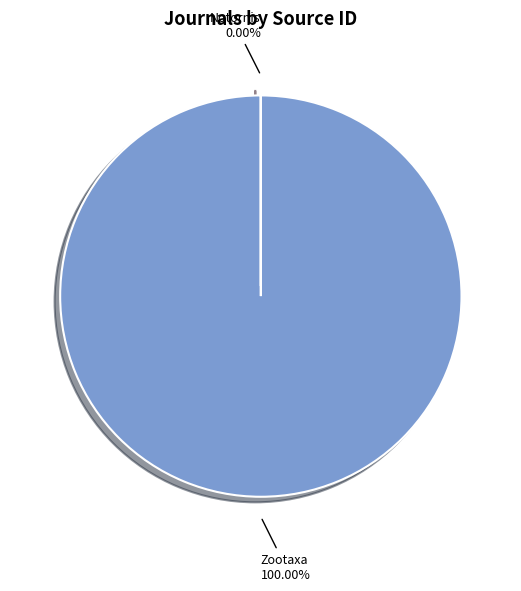

Which category has the smallest portion of the pie?

Notornis